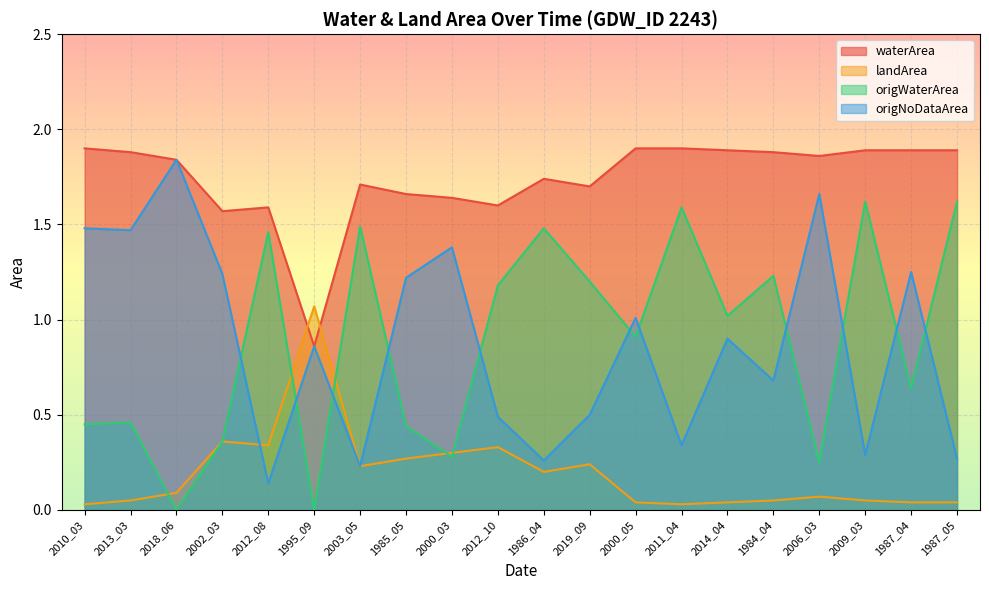

Which has a higher value, 2012_08 or 2012_10?

2012_10